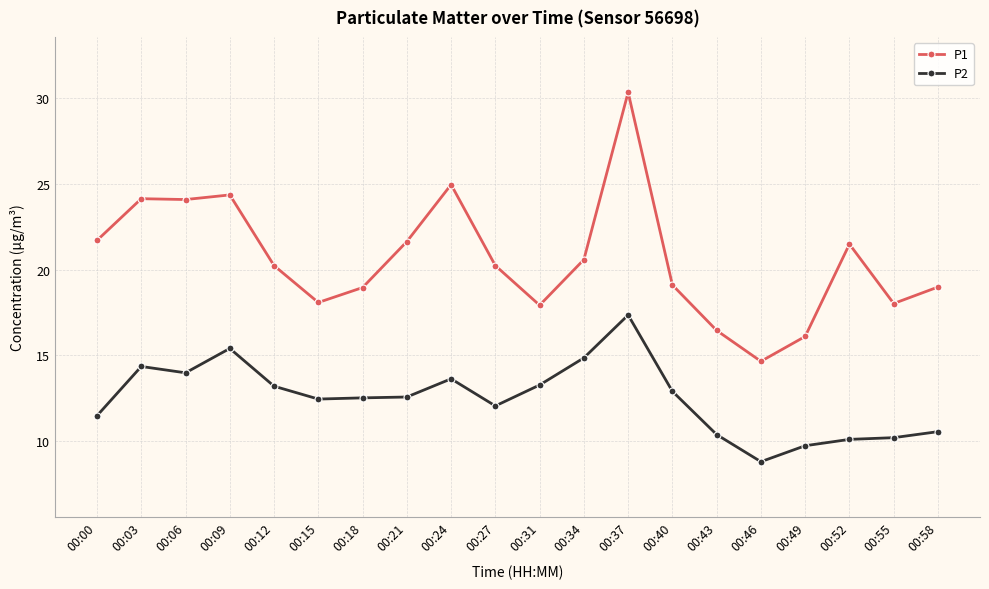

Between 00:37 and 00:58, which series saw the biggest shift?

P1